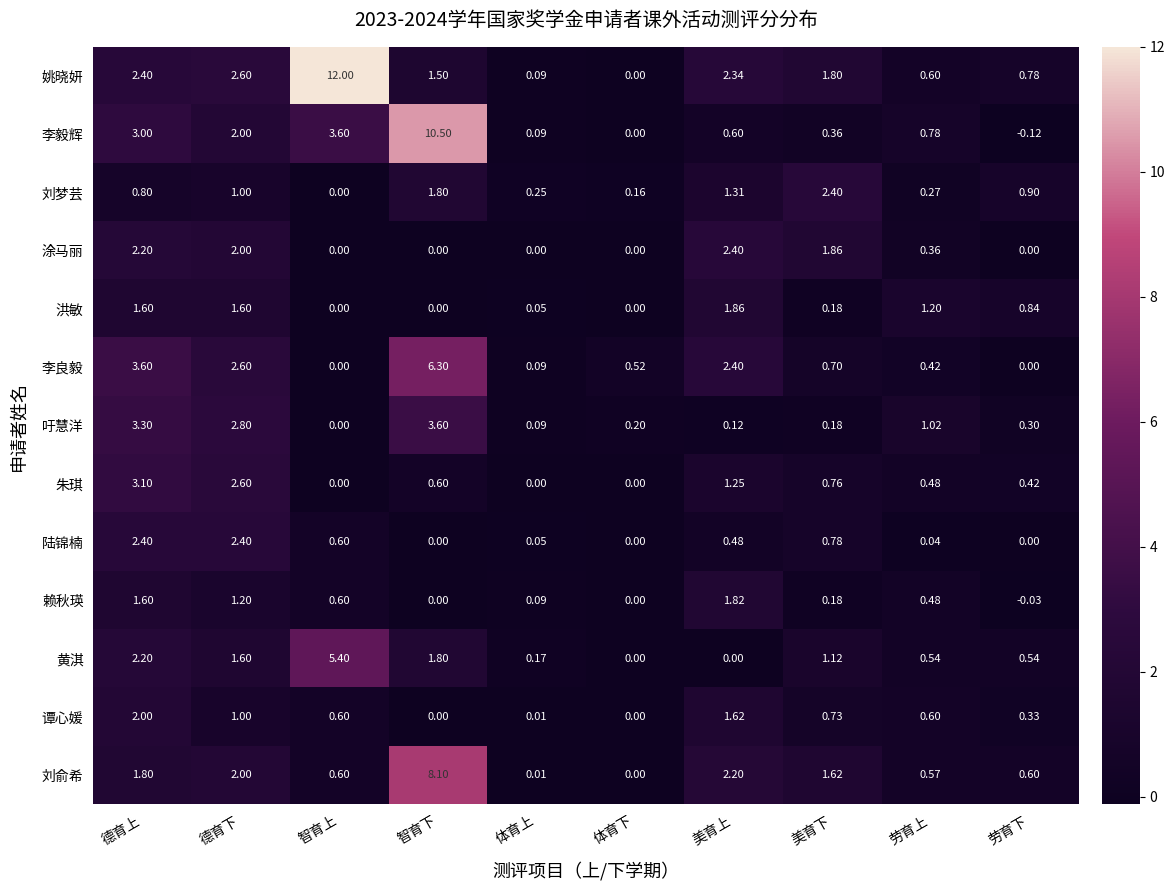

Which series has the widest spread of values?

姚晓妍